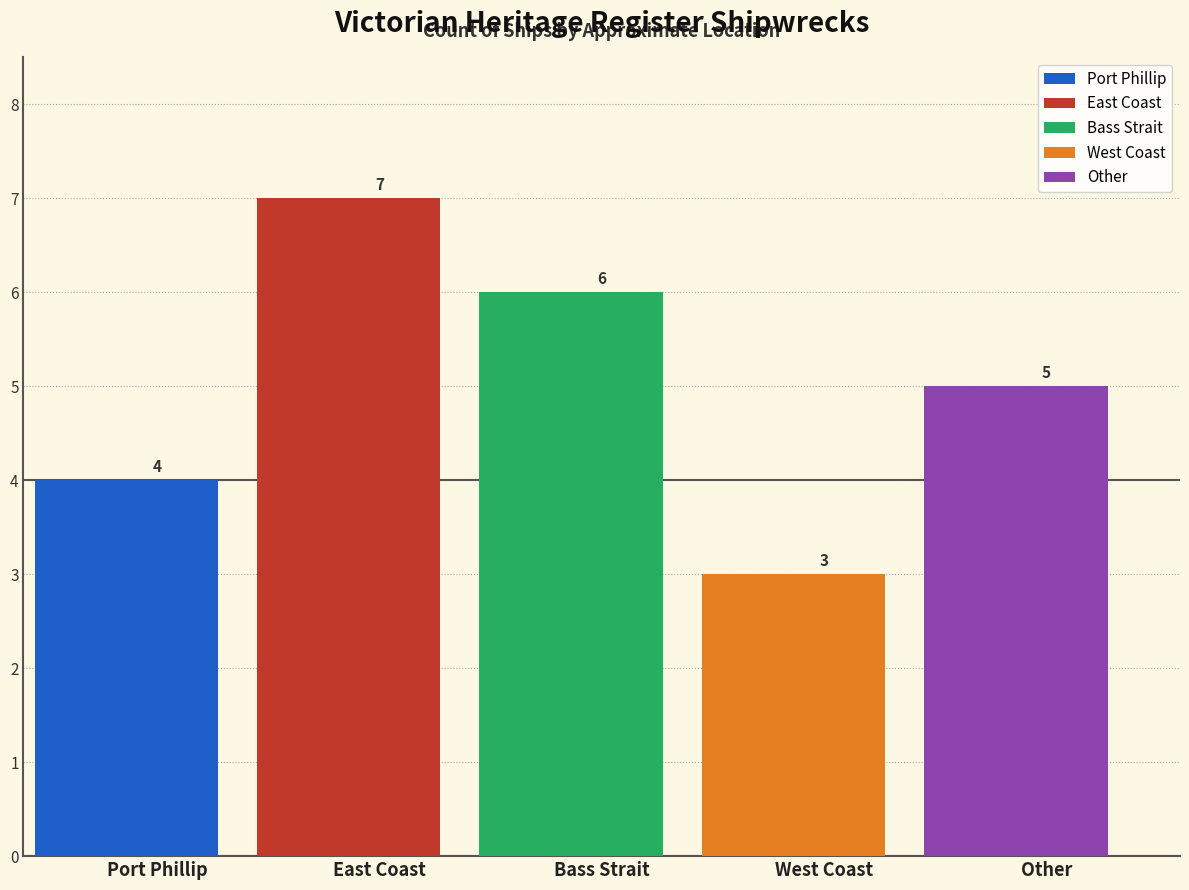

What is the value of the 4th bar from the left?

3